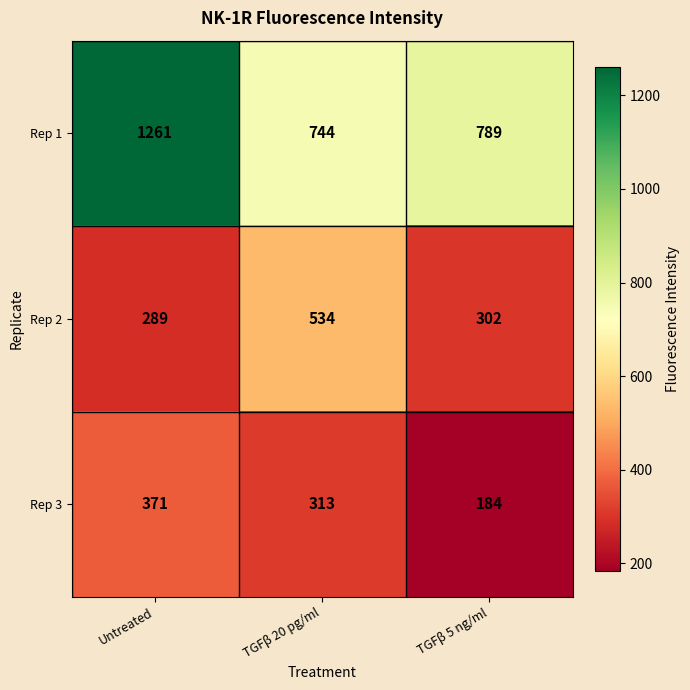

Rank the series at TGFβ 5 ng/ml from highest to lowest value.

Rep 1, Rep 2, Rep 3